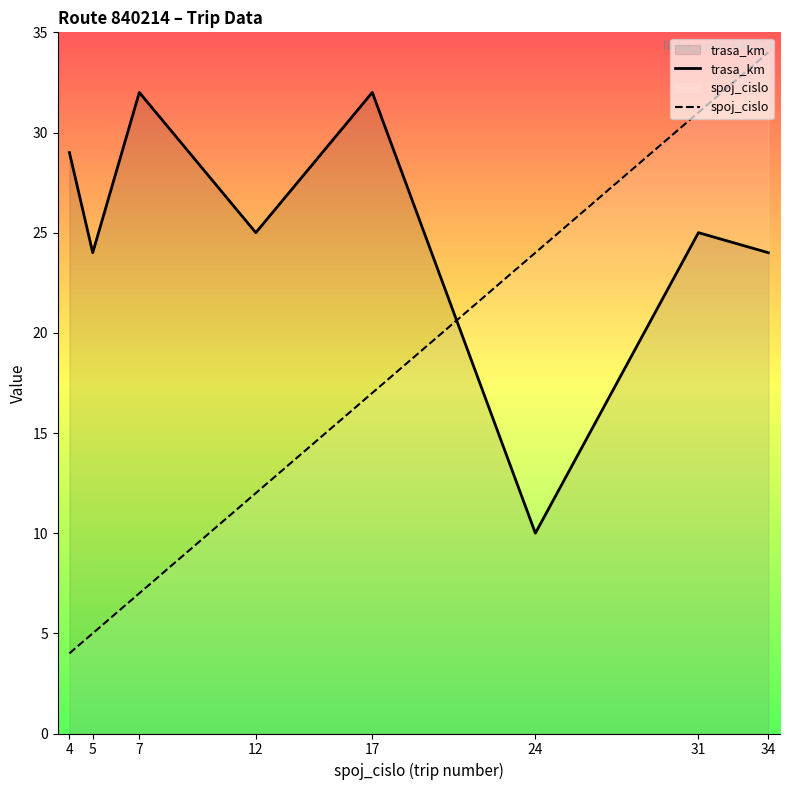

At which category is the sum across all series the highest?

34